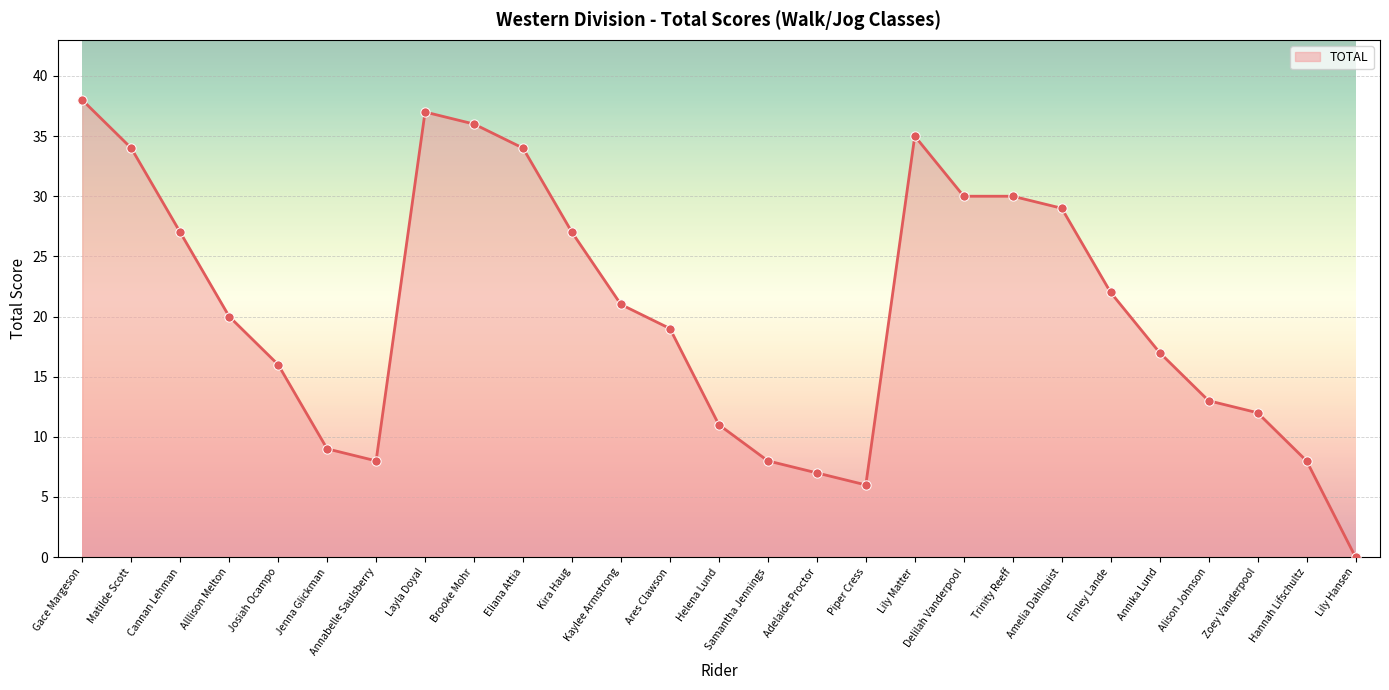

What is the change in value from Trinity Reeff to Zoey Vanderpool?

-18